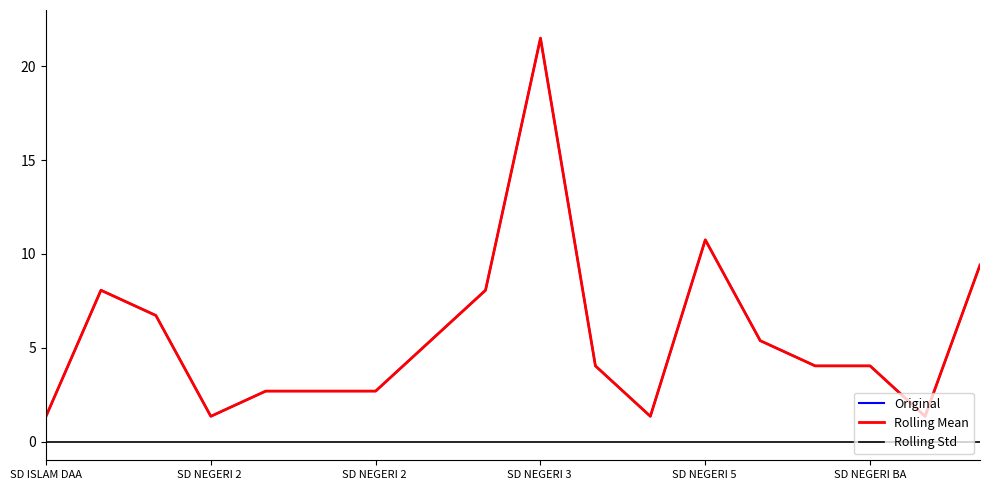

Is this an area chart (filled region under the line)?

No